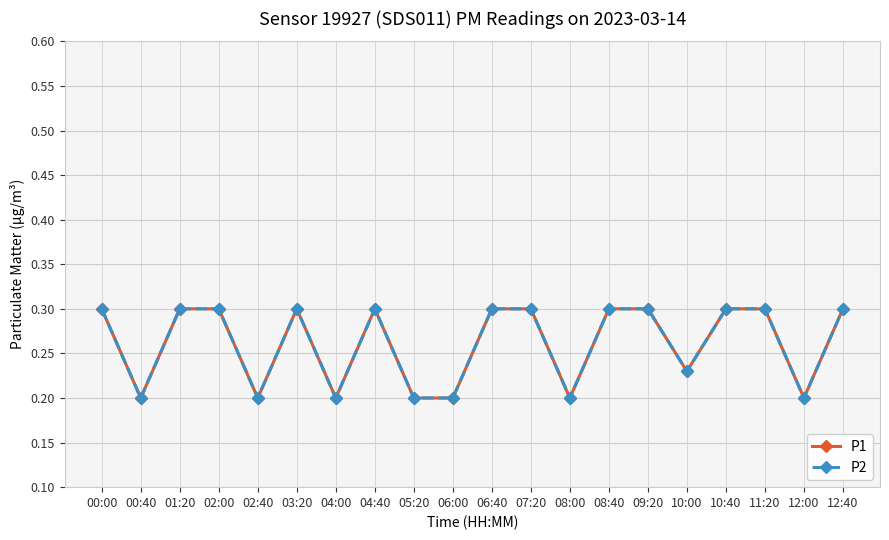

What is the minimum value shown in the chart?

0.2